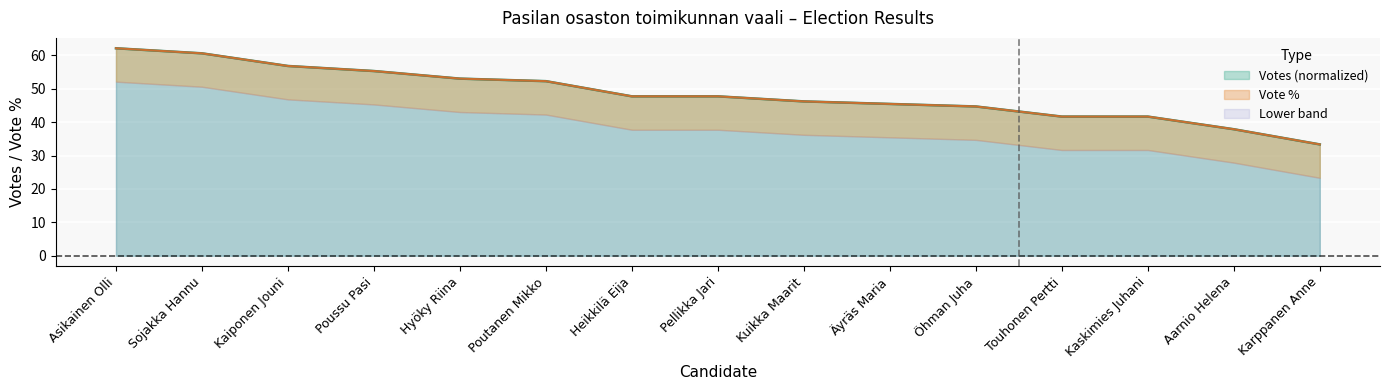

Rank the series at Öhman Juha from highest to lowest value.

Vote %, Votes